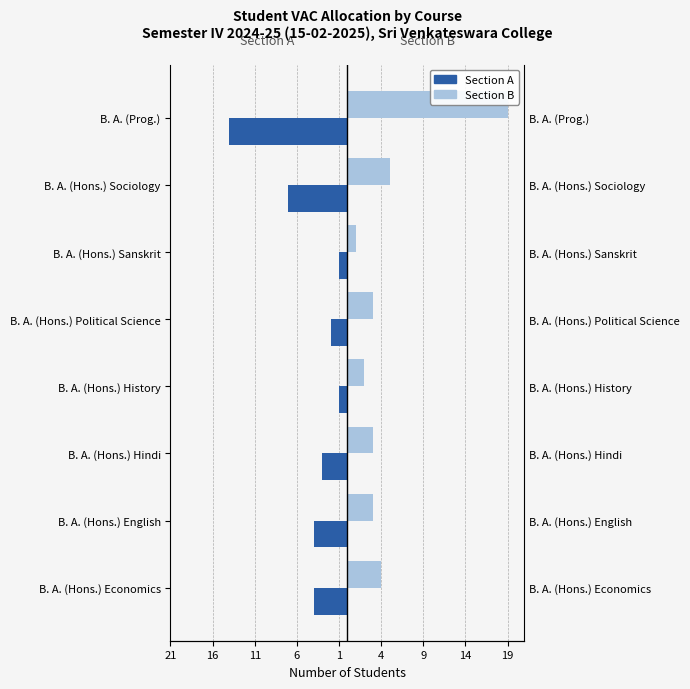

What is the sum of the Section B values at B. A. (Prog.) and B. A. (Hons.) Hindi?

22